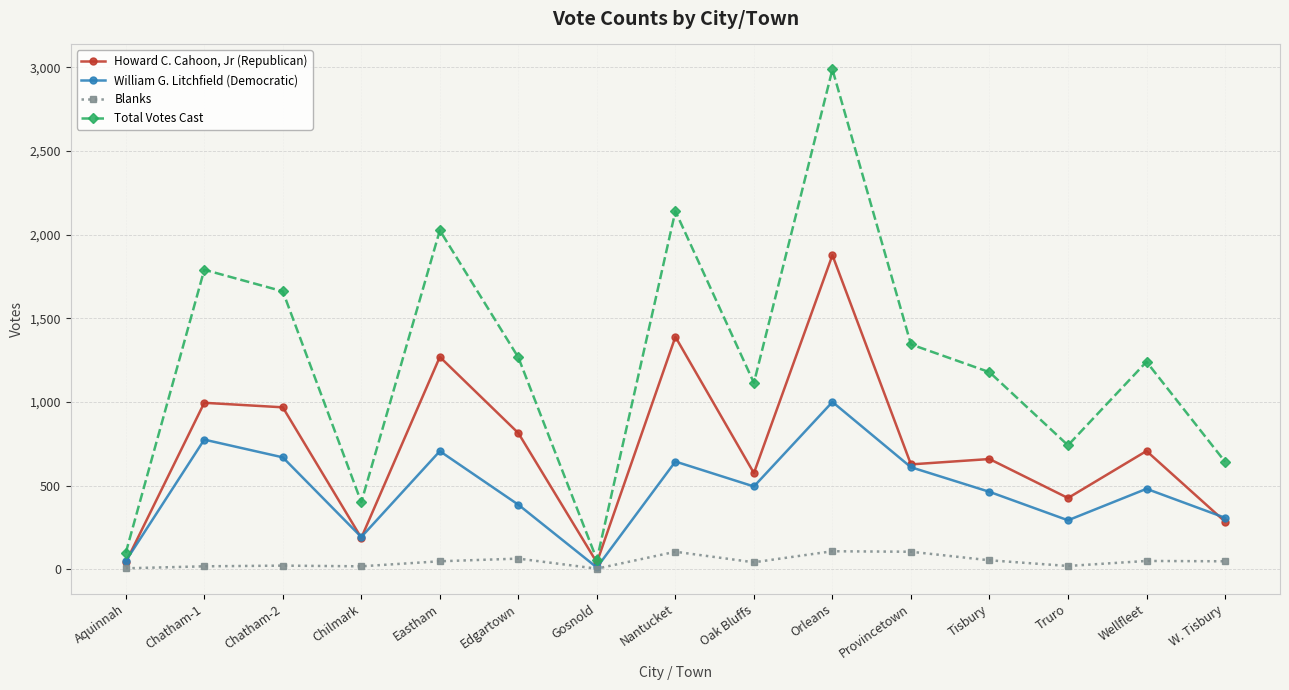

At which category does Total Votes Cast reach its first local valley?

Chilmark